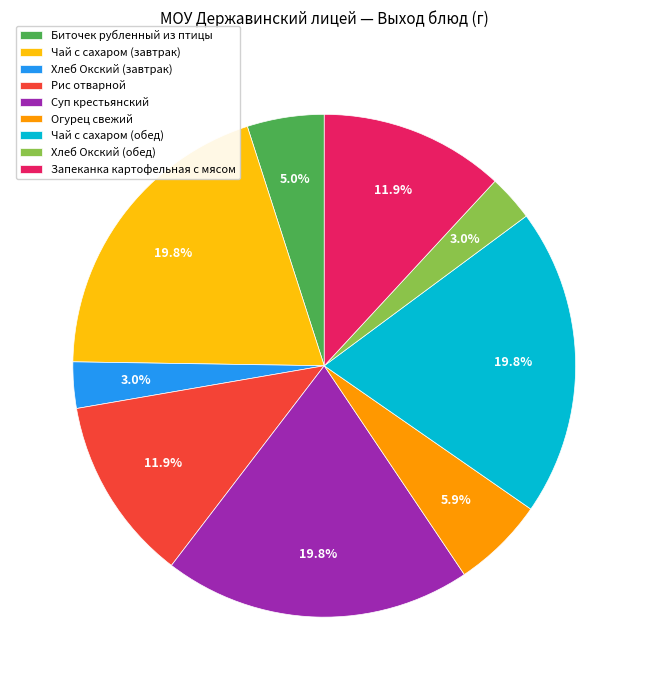

How many slices are in this pie chart?

9